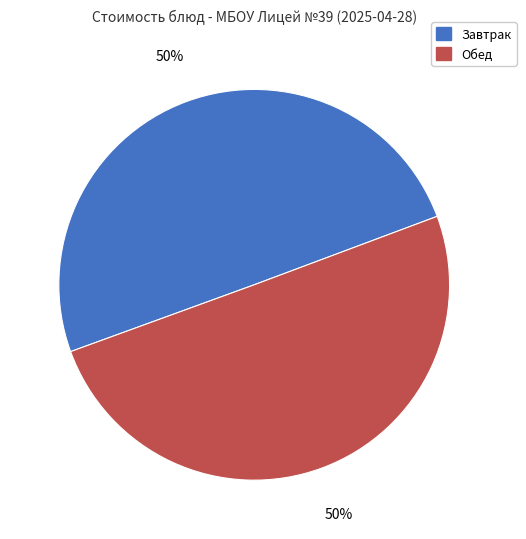

To the nearest percent, what is the average slice percentage?

50%